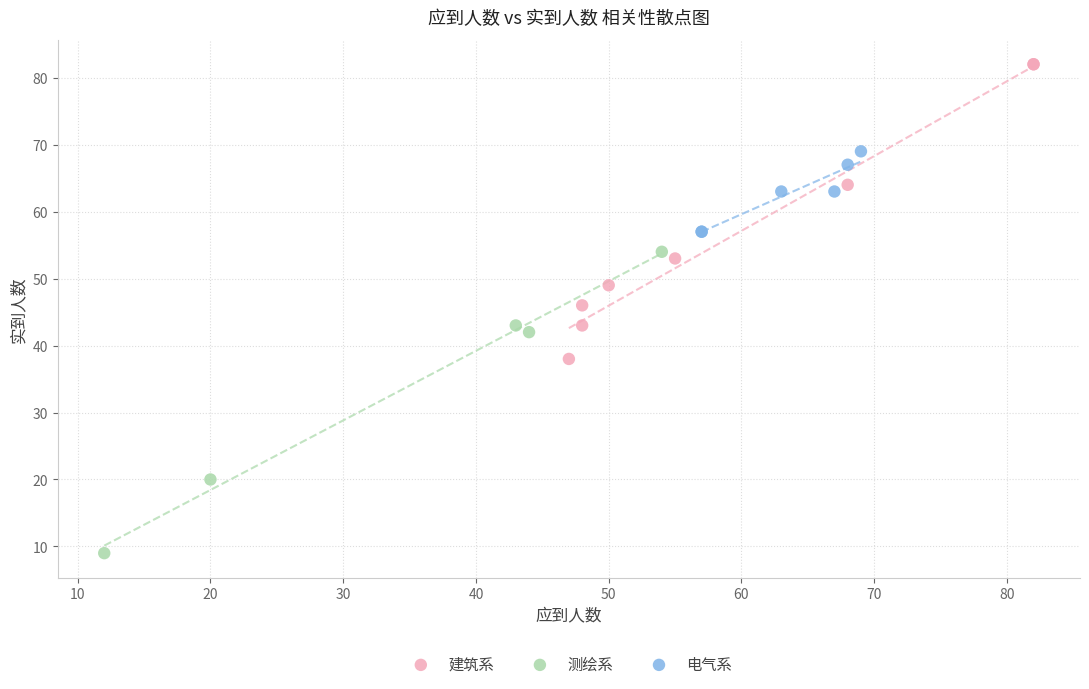

What are all the series names shown in the legend?

建筑系, 测绘系, 电气系